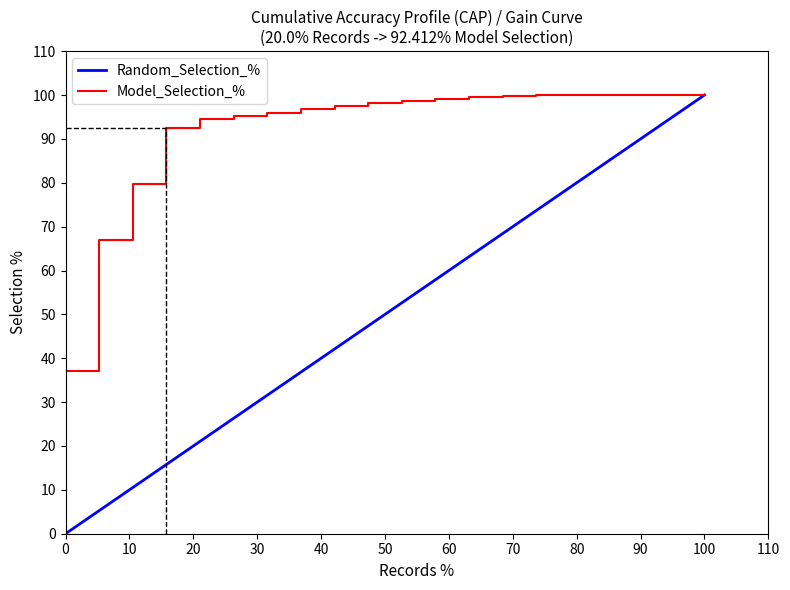

Does the chart display data point markers on the line(s)?

No